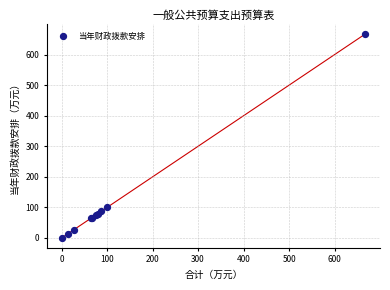

What Y value in the scatter plot is closest to 333?

100.0